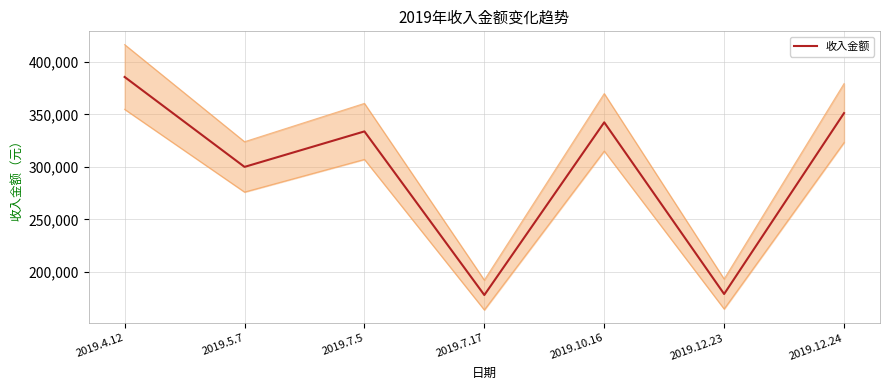

What is the difference between the maximum and minimum values?

207891.0